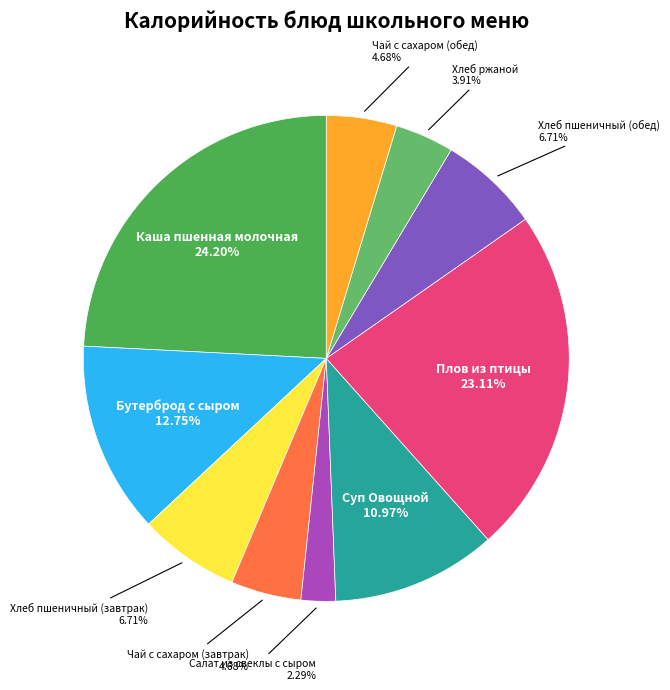

To the nearest percent, what portion does Бутерброд с сыром represent?

13%